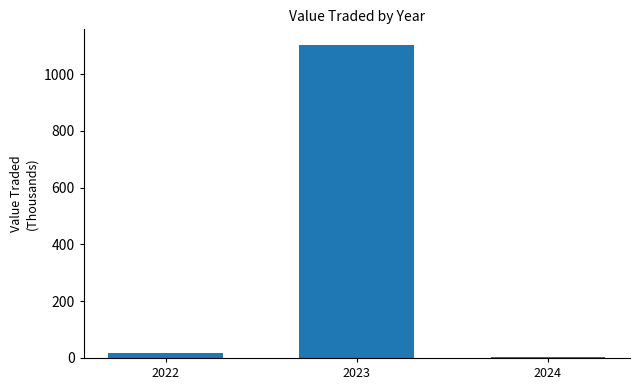

True or false: the data shows 17.5 at 2022.

True